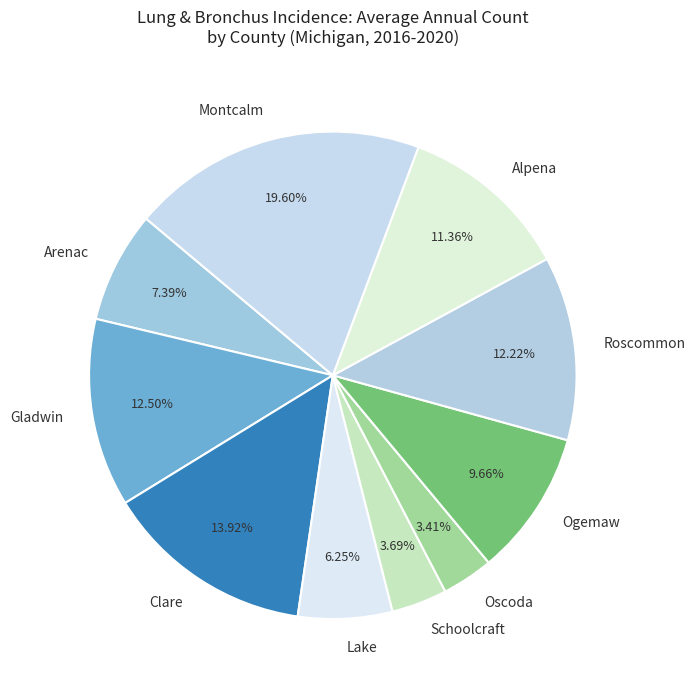

Which category has the biggest portion of the pie?

Montcalm